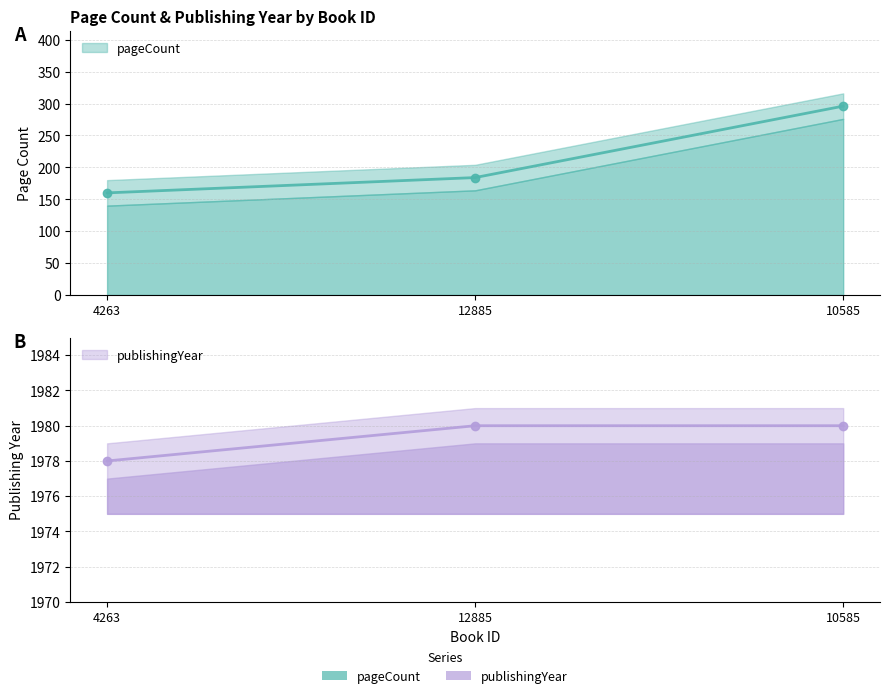

What is the difference between the maximum and minimum values in the publishingYear series?

2